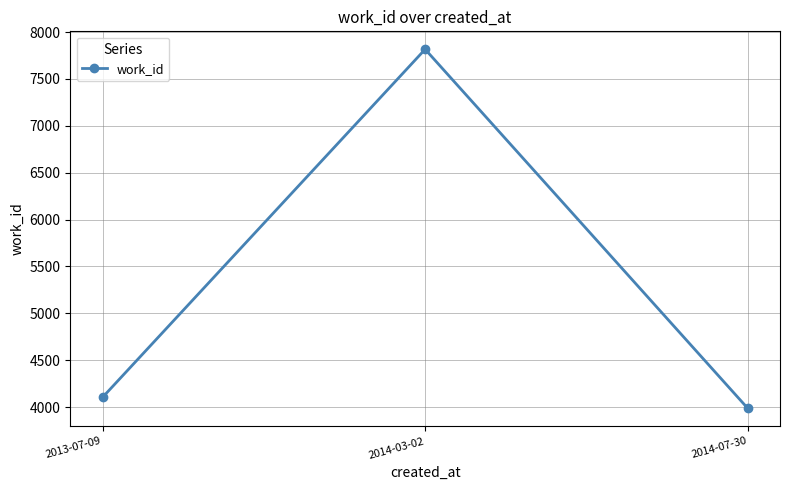

Reading left to right, extract all data points from this chart.

2013-07-09=4103	2014-03-02=7817	2014-07-30=3986